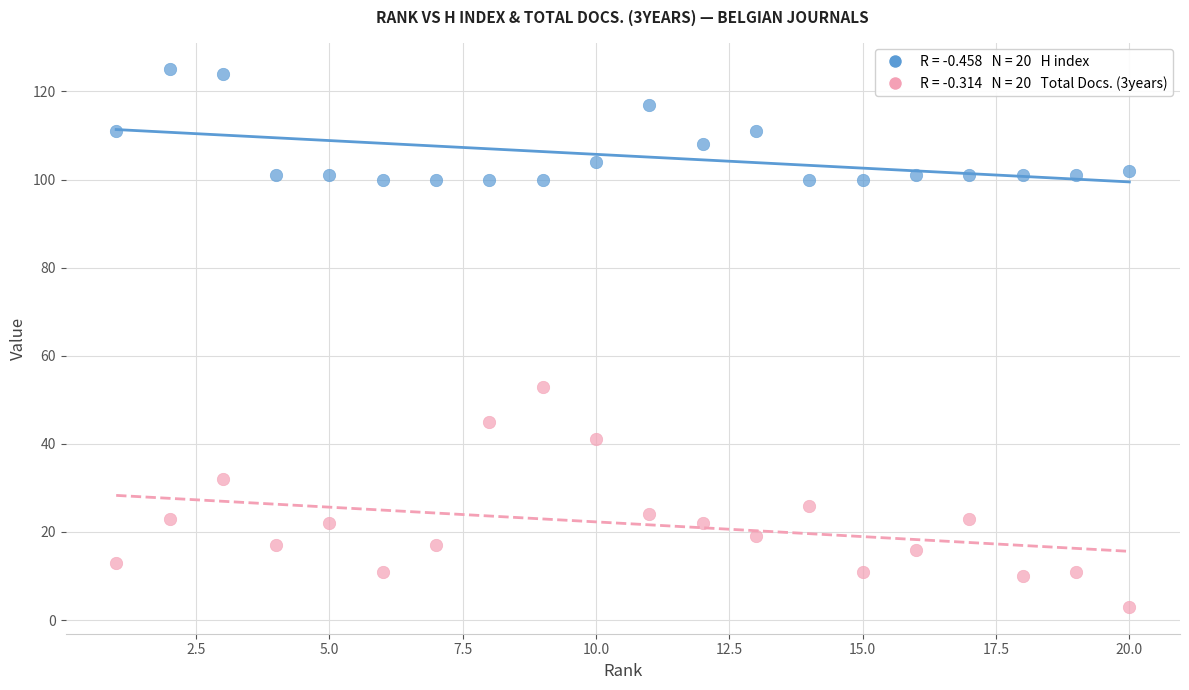

Across all data points, what is the range of Y values (max minus min)?

122